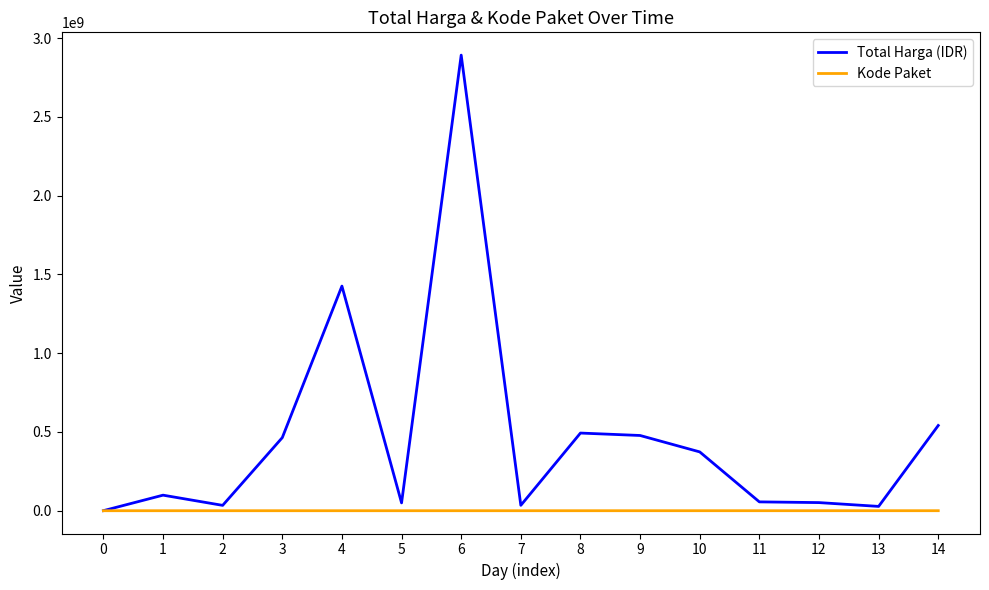

Which series has the largest total across all categories?

Total Harga (IDR)